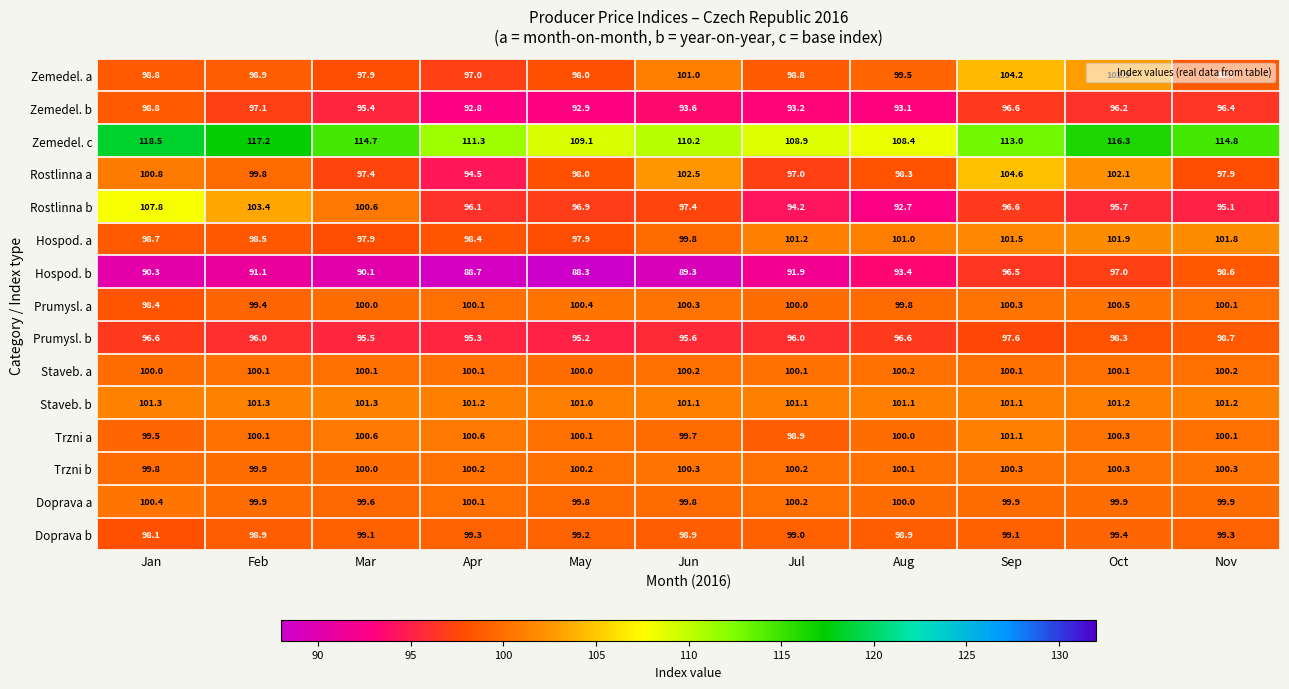

Which series changed the most between Sep and Oct?

Zemedel. c